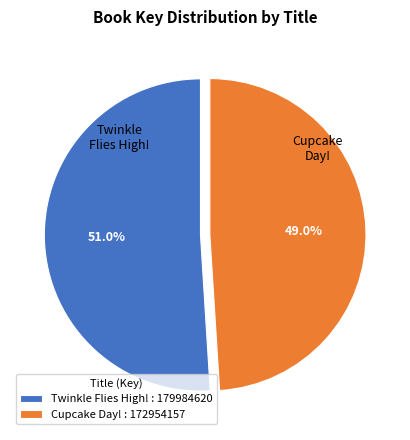

Do Twinkle Flies High! : 179984620 and Cupcake Day! : 172954157 together represent more than half of the pie?

Yes